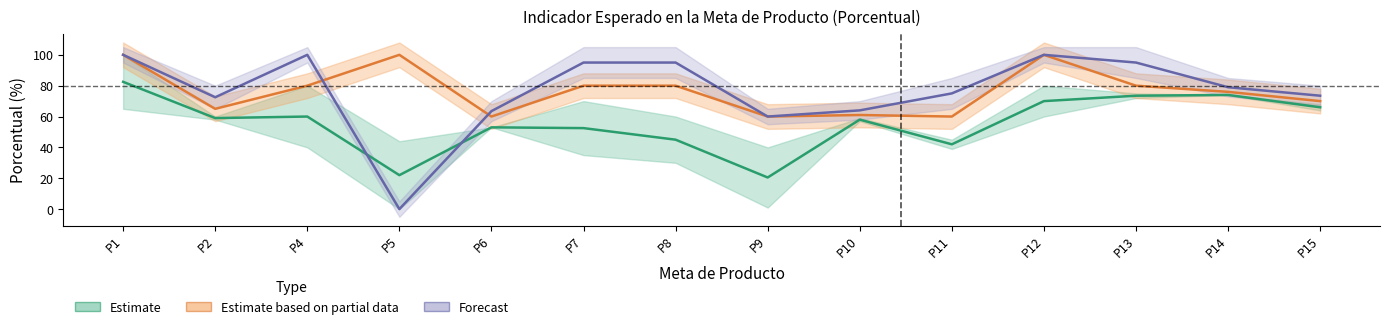

The value of Estimate based on partial data at P13 is 80.0. True or false?

True